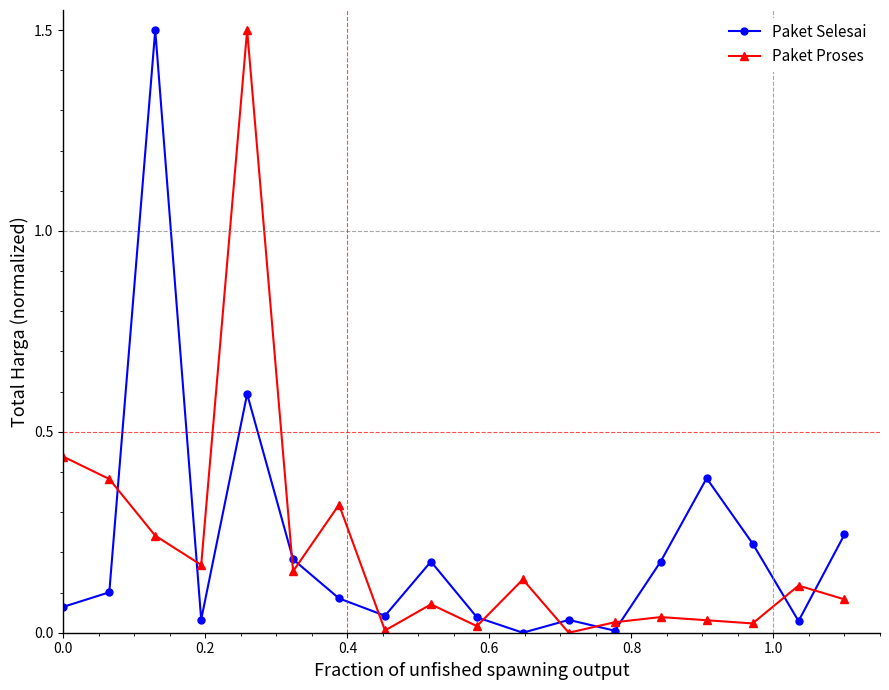

What is the value of the Paket Proses point at the 5th from the left?

1.5